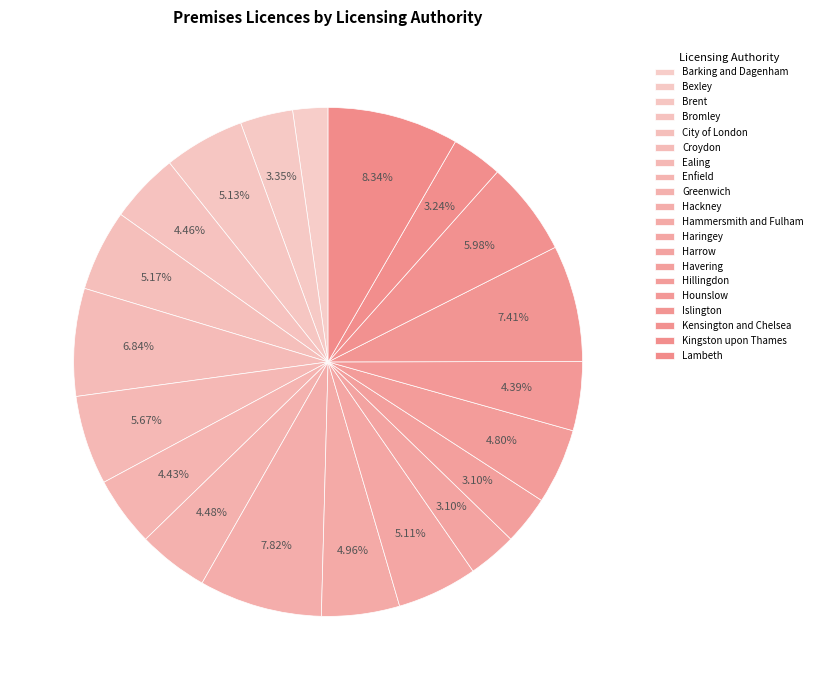

To the nearest percent, what percentage of the pie is Hammersmith and Fulham?

5%